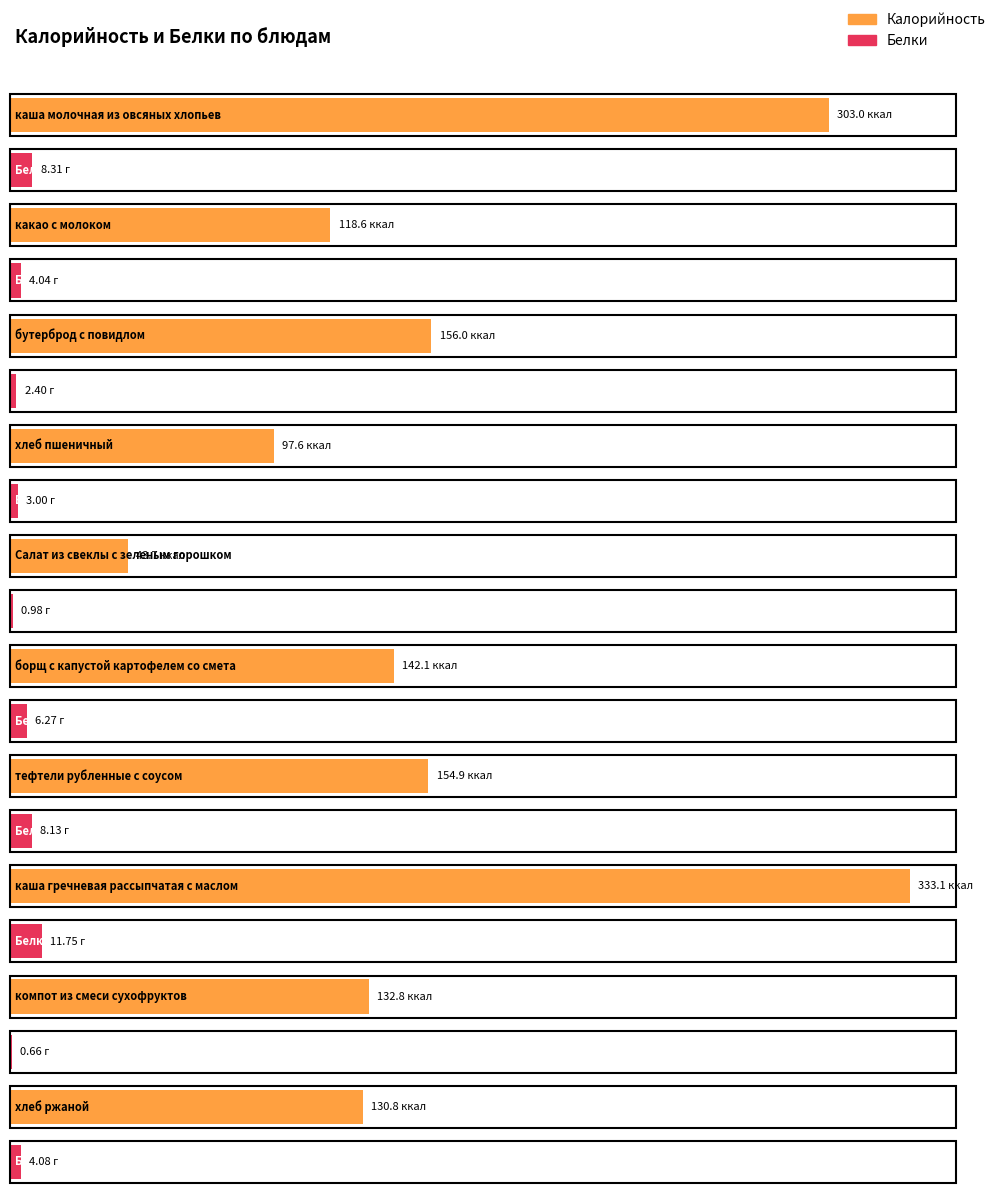

Rank the series by their average value, from highest to lowest.

Калорийность, Белки